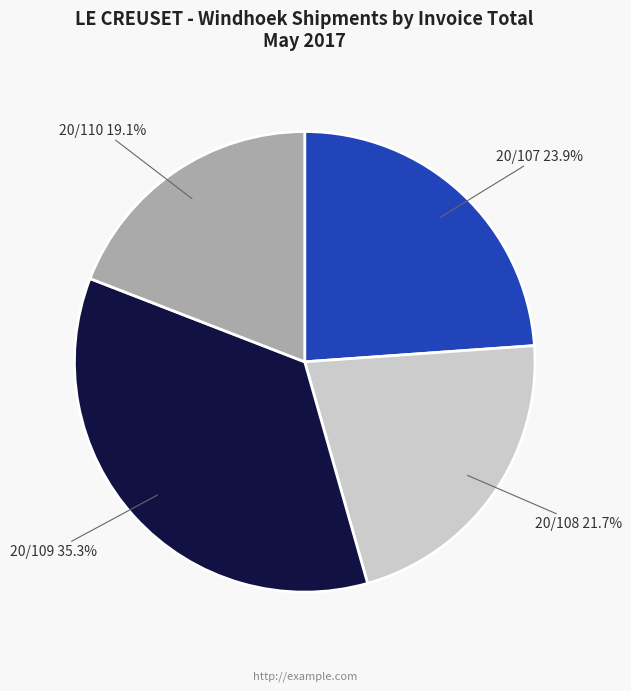

Is there a majority slice in this chart?

No